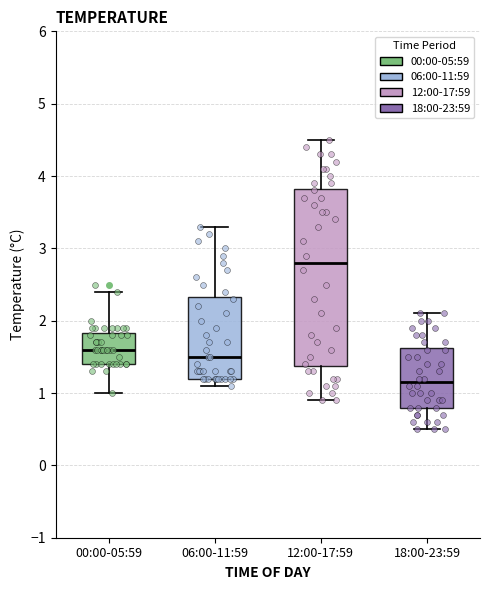

Reading left to right, transcribe this box plot: for each box, give where its median line is, the range the box spans, and where its two whiskers end, as read against the y-axis. The values are not printed on the chart, so give them approximately, as read against the axis.

00:00-05:59: median 1.6, box 1.4 to 1.8, whiskers 1.0 to 2.4
06:00-11:59: median 1.5, box 1.2 to 2.3, whiskers 1.1 to 3.3
12:00-17:59: median 2.8, box 1.4 to 3.8, whiskers 0.9 to 4.5
18:00-23:59: median 1.2, box 0.8 to 1.6, whiskers 0.5 to 2.1